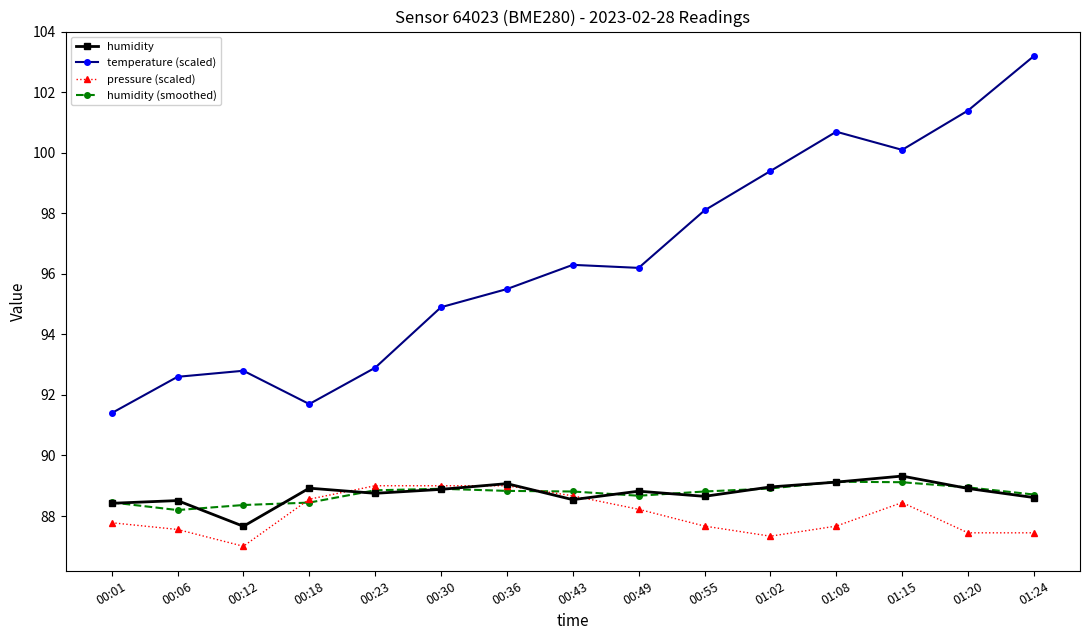

At which category does temperature (scaled) reach its first local valley?

00:18